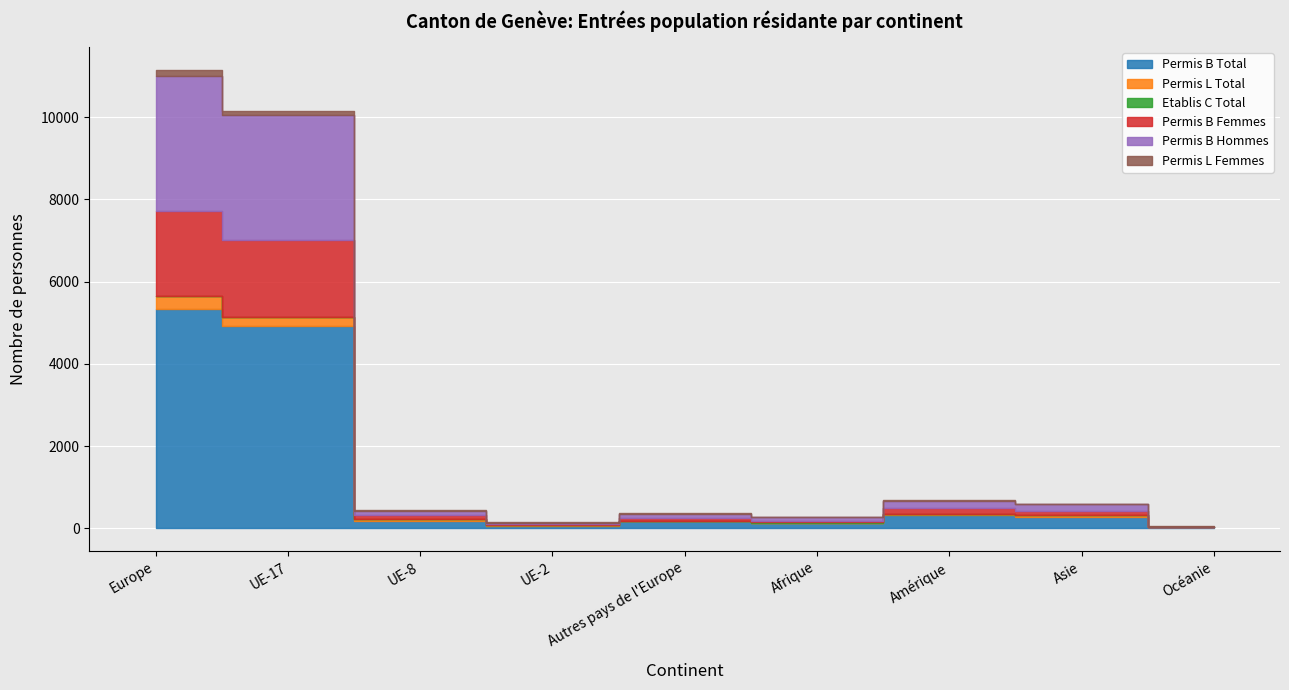

What are all the series names shown in the legend?

Permis B Total, Permis L Total, Etablis C Total, Permis B Femmes, Permis B Hommes, Permis L Femmes